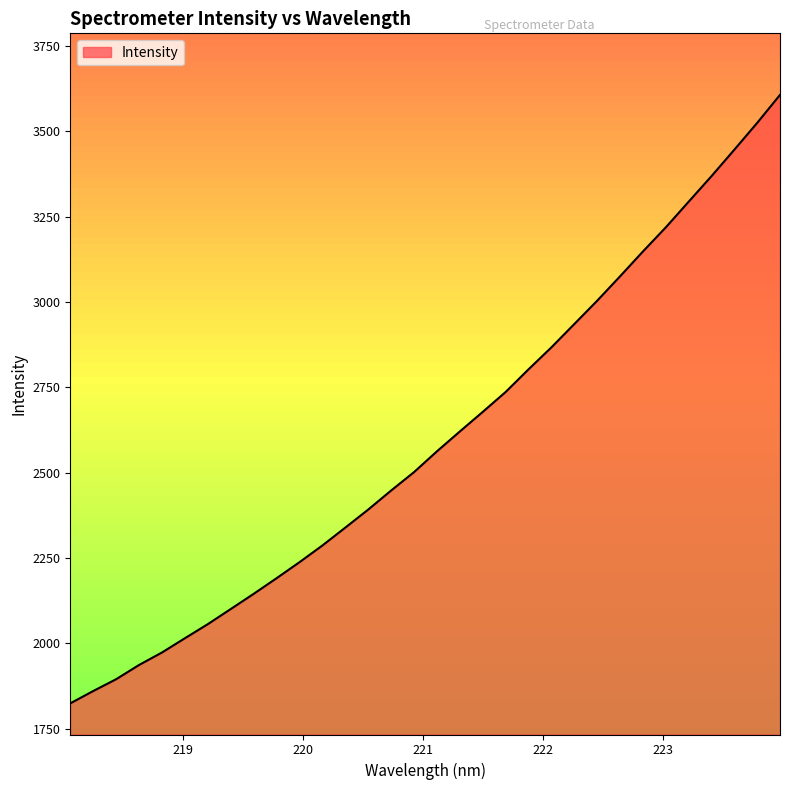

How many lines are shown in the chart?

1